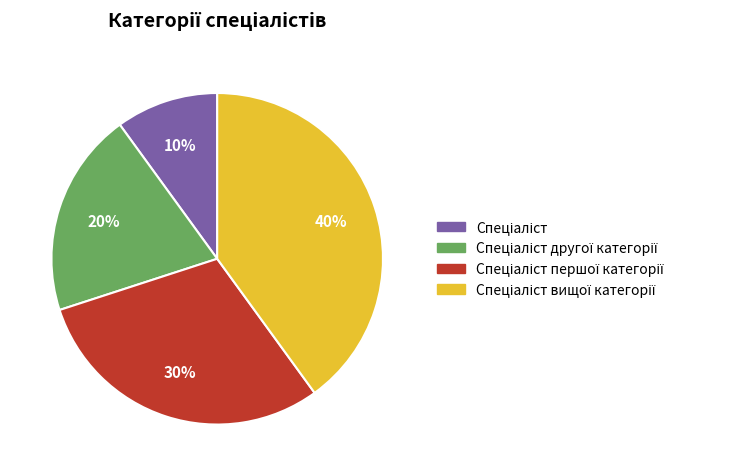

Does any single category account for the majority?

No